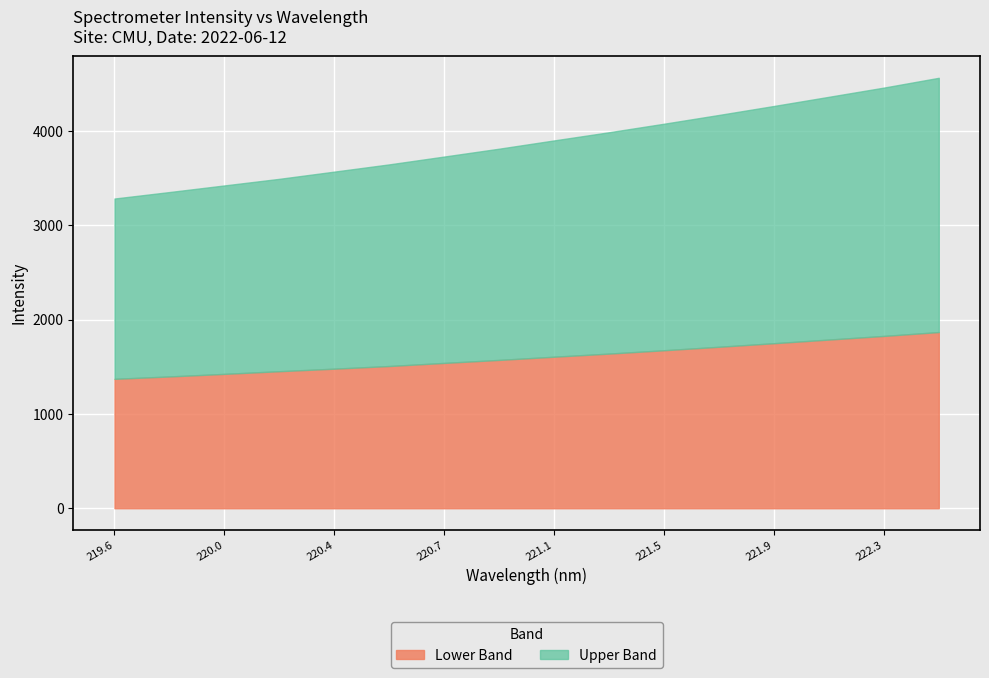

What is the total value across all series at 221.9?

4267.4